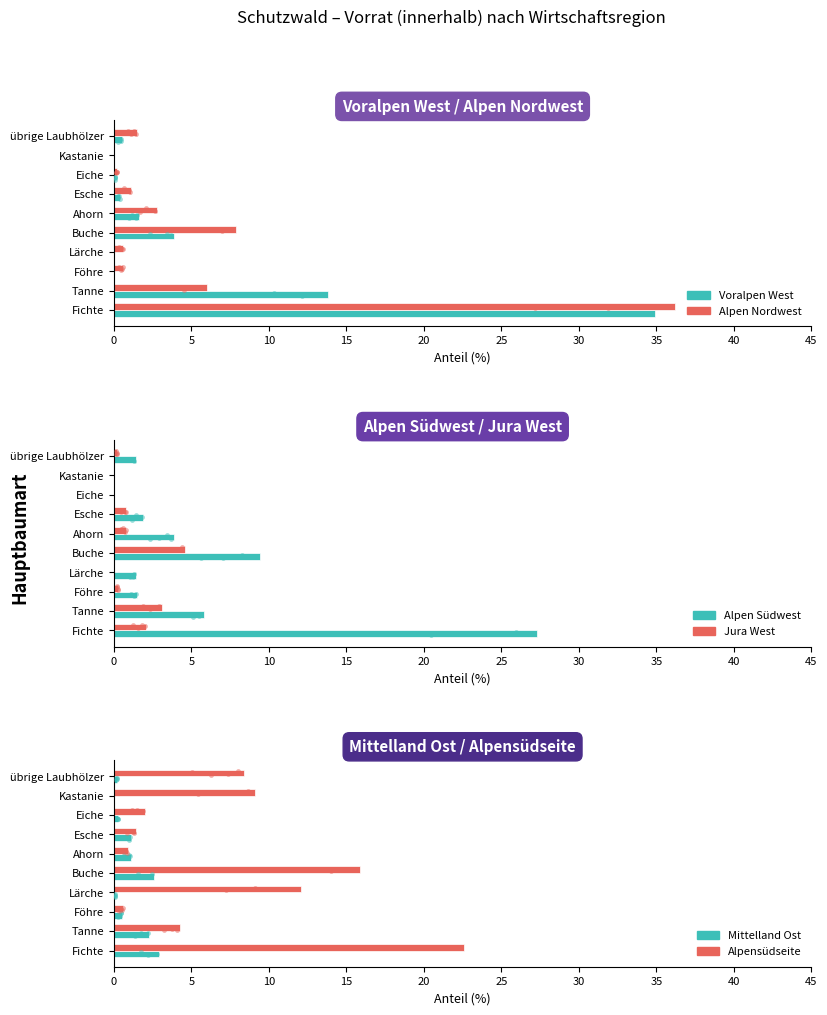

What are all the series names shown in the legend?

Voralpen West, Alpen Nordwest, Alpen Südwest, Jura West, Mittelland Ost, Alpensüdseite